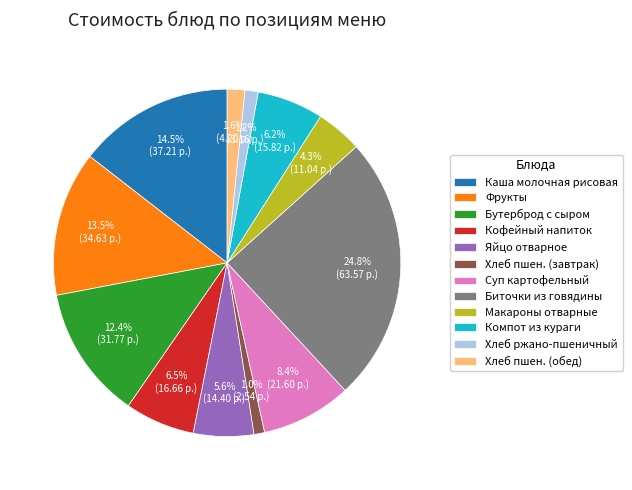

Which category has the biggest portion of the pie?

Биточки из говядины